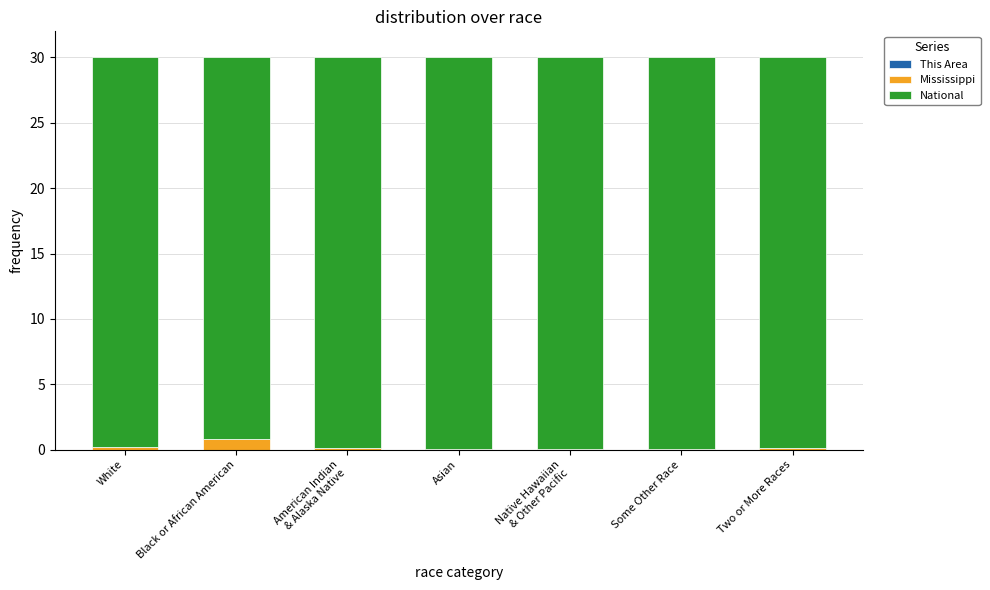

Are the bars grouped side by side (vs. stacked)?

No